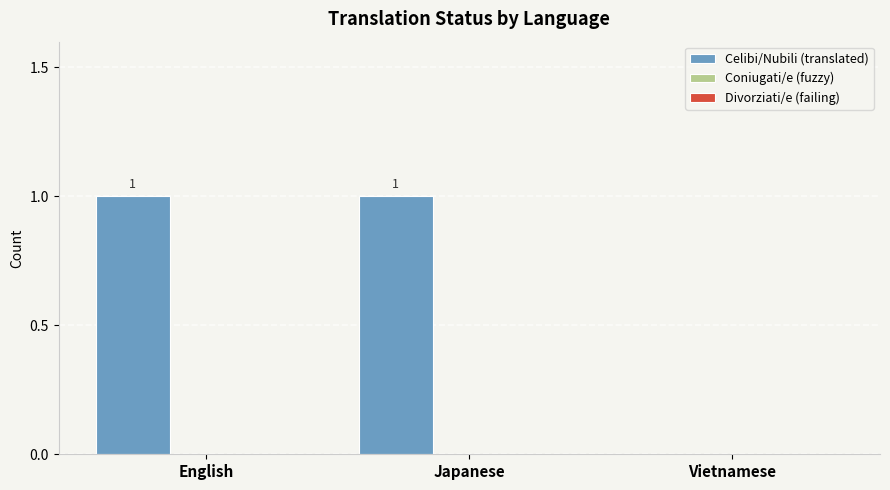

How many values are between 0 and 1?

3